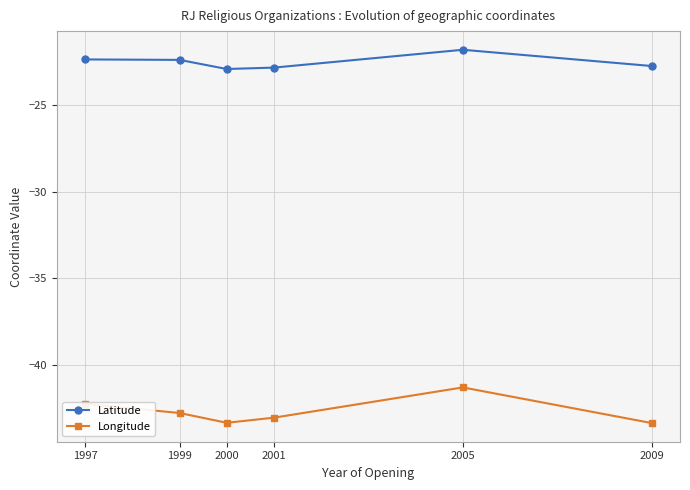

Rank the series by their maximum value, from lowest to highest.

Longitude, Latitude